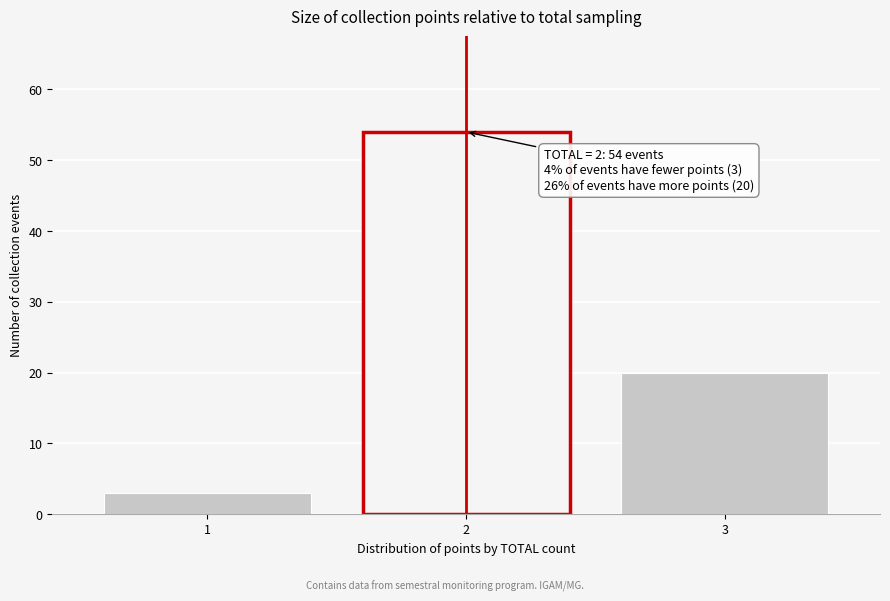

Reading left to right, transcribe all the data shown in this chart.

1=3	2=54	3=20